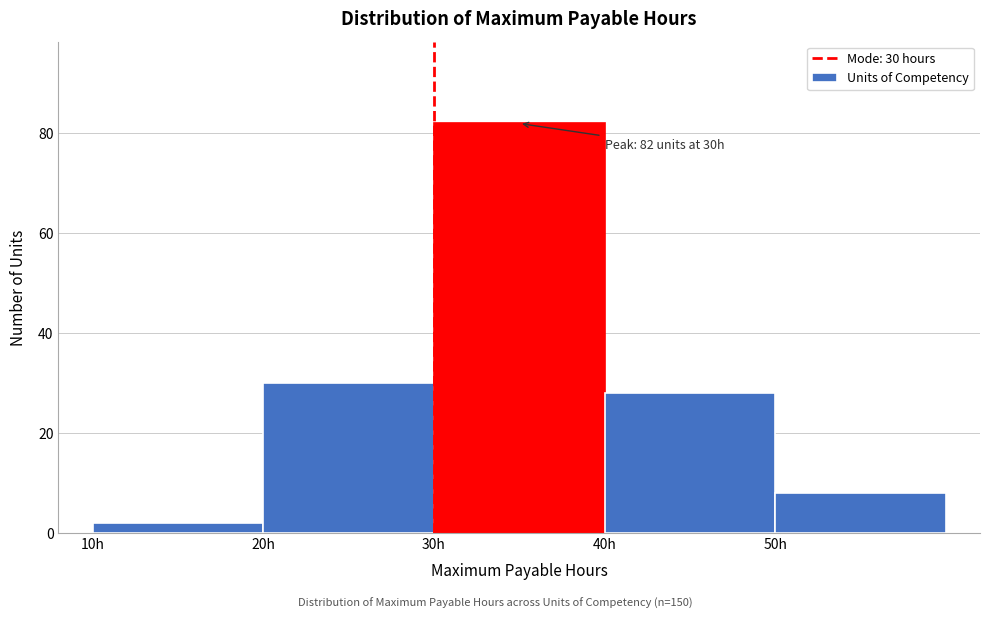

Which range on the x-axis has the tallest bar?

30 to 40